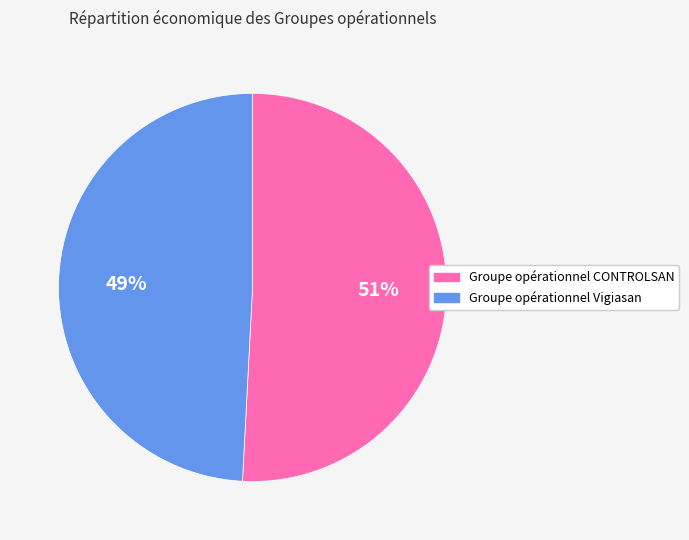

To the nearest percent, what portion does Groupe opérationnel CONTROLSAN represent?

51%